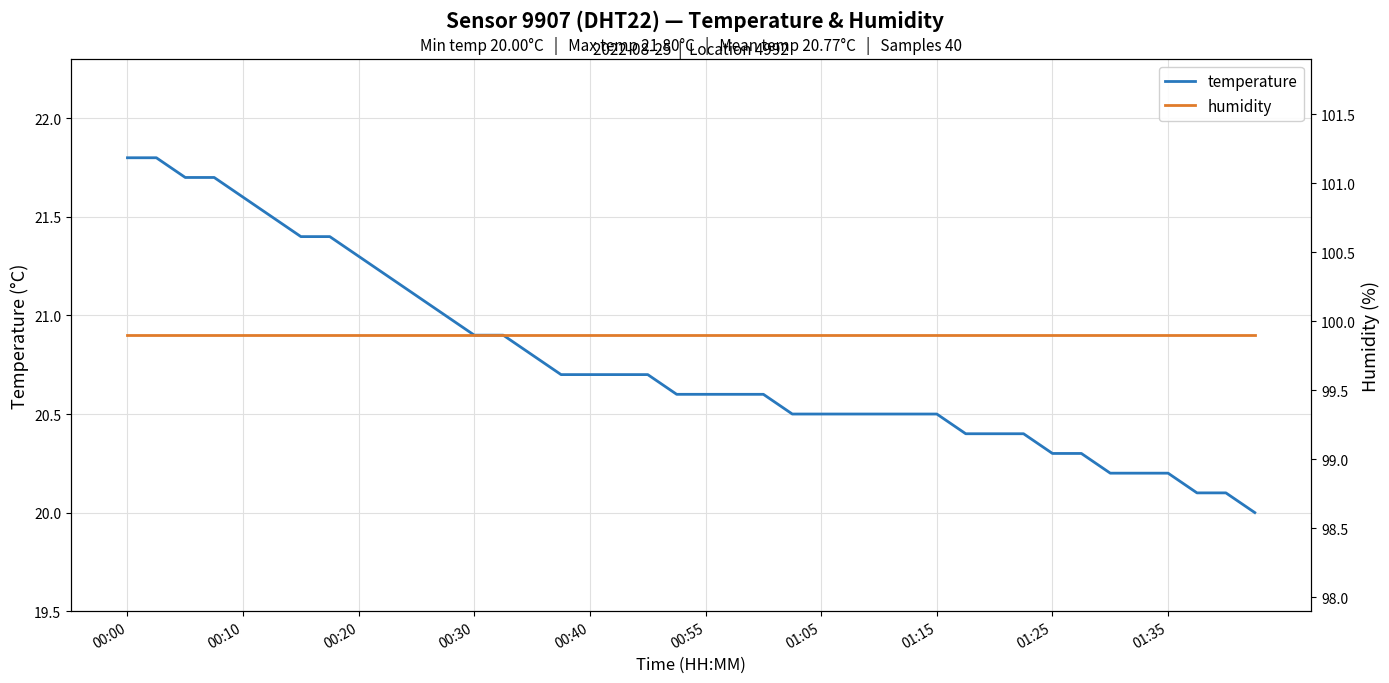

True or false: humidity has a value of 137.9 at 25.

False